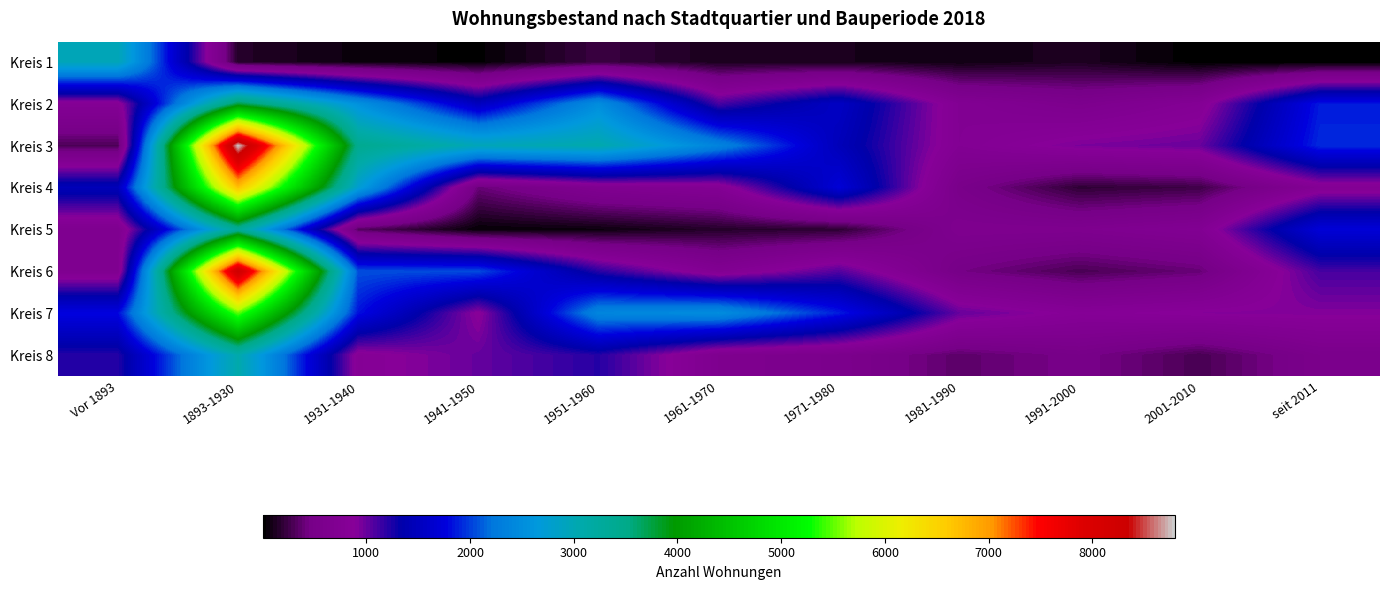

Reading right to left, list all the values displayed in this chart.

Kreis 1: seit 2011=1	2001-2010=10	1991-2000=124	1981-1990=73	1971-1980=109	1961-1970=110	1951-1960=229	1941-1950=24	1931-1940=57	1893-1930=150	Vor 1893=2982
Kreis 2: seit 2011=1862	2001-2010=790	1991-2000=608	1981-1990=752	1971-1980=1551	1961-1970=1099	1951-1960=2492	1941-1950=1494	1931-1940=2546	1893-1930=3744	Vor 1893=800
Kreis 3: seit 2011=1922	2001-2010=994	1991-2000=936	1981-1990=757	1971-1980=1464	1961-1970=2369	1951-1960=3065	1941-1950=2969	1931-1940=3416	1893-1930=8801	Vor 1893=307
Kreis 4: seit 2011=777	2001-2010=246	1991-2000=189	1981-1990=523	1971-1980=1708	1961-1970=769	1951-1960=688	1941-1950=401	1931-1940=2761	1893-1930=6704	Vor 1893=1461
Kreis 5: seit 2011=1718	2001-2010=742	1991-2000=645	1981-1990=652	1971-1980=183	1961-1970=153	1951-1960=61	1941-1950=33	1931-1940=331	1893-1930=3338	Vor 1893=660
Kreis 6: seit 2011=1107	2001-2010=397	1991-2000=288	1981-1990=454	1971-1980=1062	1961-1970=732	1951-1960=1200	1941-1950=2048	1931-1940=2064	1893-1930=8312	Vor 1893=684
Kreis 7: seit 2011=912	2001-2010=900	1991-2000=836	1981-1990=1006	1971-1980=1874	1961-1970=2498	1951-1960=2406	1941-1950=858	1931-1940=1830	1893-1930=5509	Vor 1893=1790
Kreis 8: seit 2011=552	2001-2010=285	1991-2000=481	1981-1990=356	1971-1980=574	1961-1970=649	1951-1960=1212	1941-1950=1009	1931-1940=818	1893-1930=3075	Vor 1893=1212